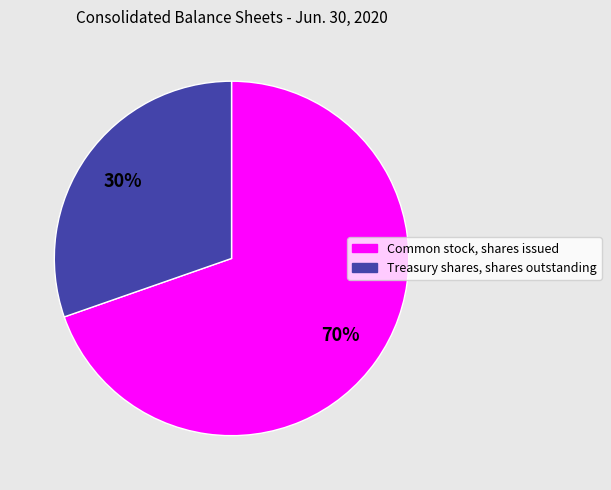

To the nearest percent, what is the average slice percentage?

50%